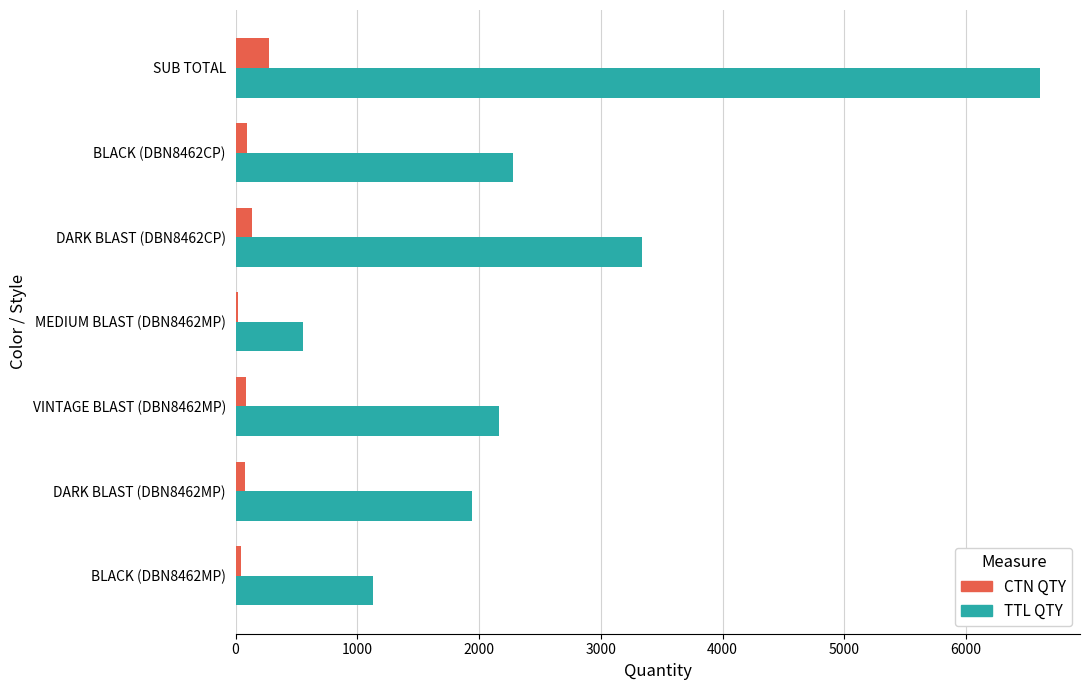

List the series in order of their peak value, lowest first.

CTN QTY, TTL QTY